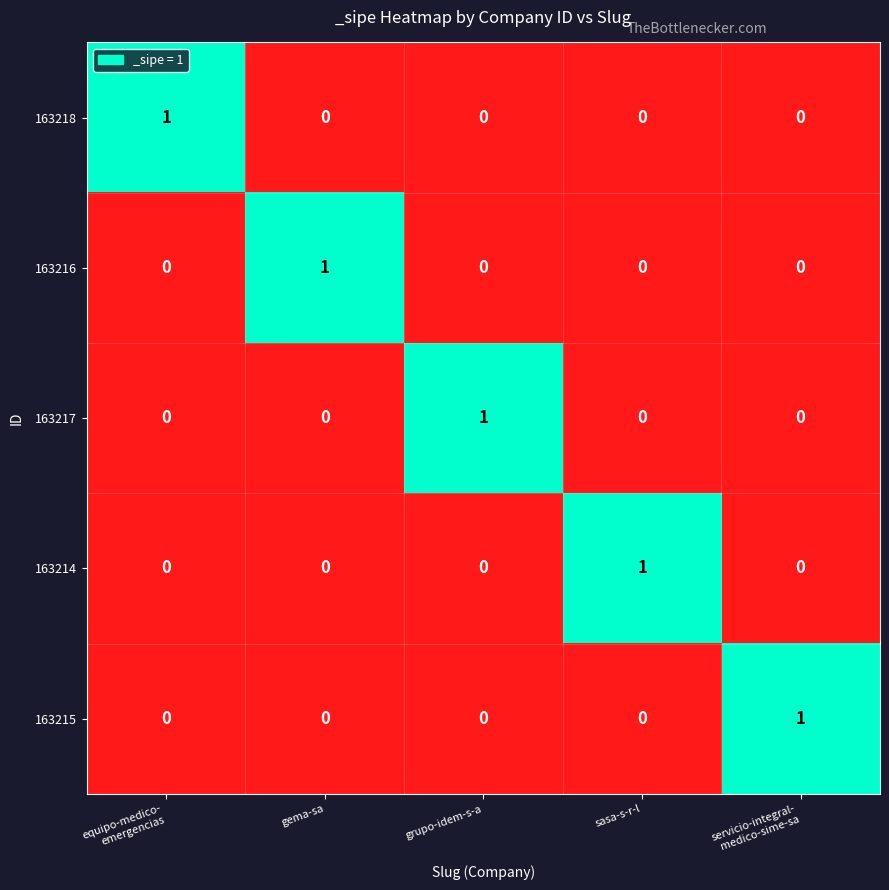

Which category has the highest value in the 163216 series?

gema-sa